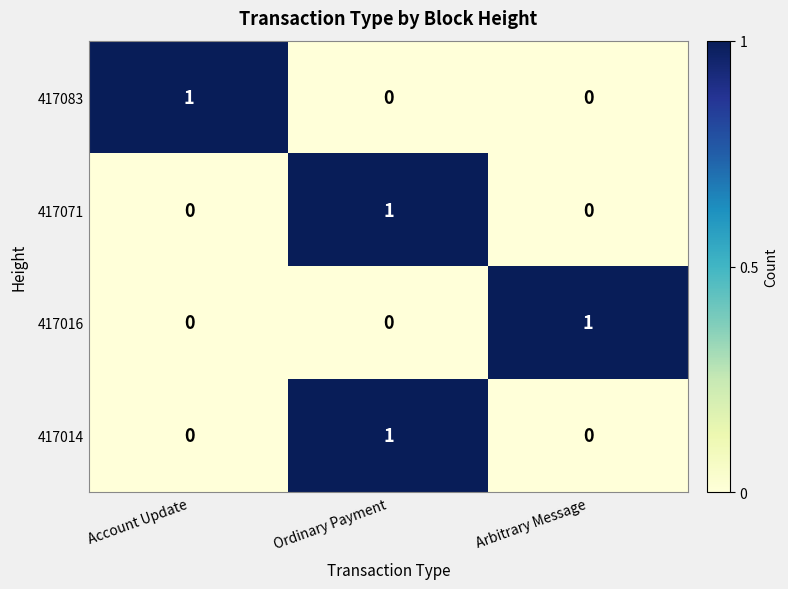

Reading left to right, transcribe all the data shown in this chart.

417083: Account Update=1	Ordinary Payment=0	Arbitrary Message=0
417071: Account Update=0	Ordinary Payment=1	Arbitrary Message=0
417016: Account Update=0	Ordinary Payment=0	Arbitrary Message=1
417014: Account Update=0	Ordinary Payment=1	Arbitrary Message=0